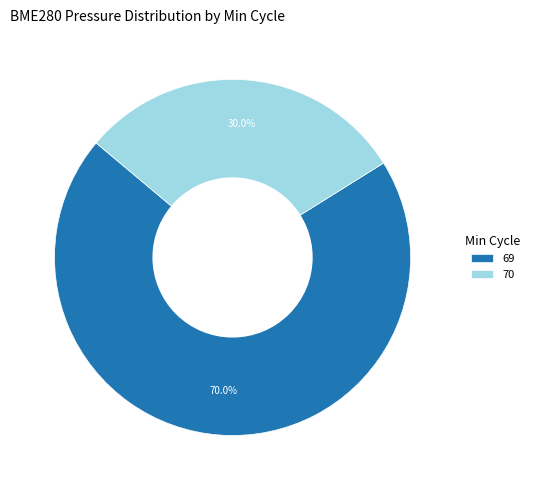

Rank the categories by value from lowest to highest.

70, 69